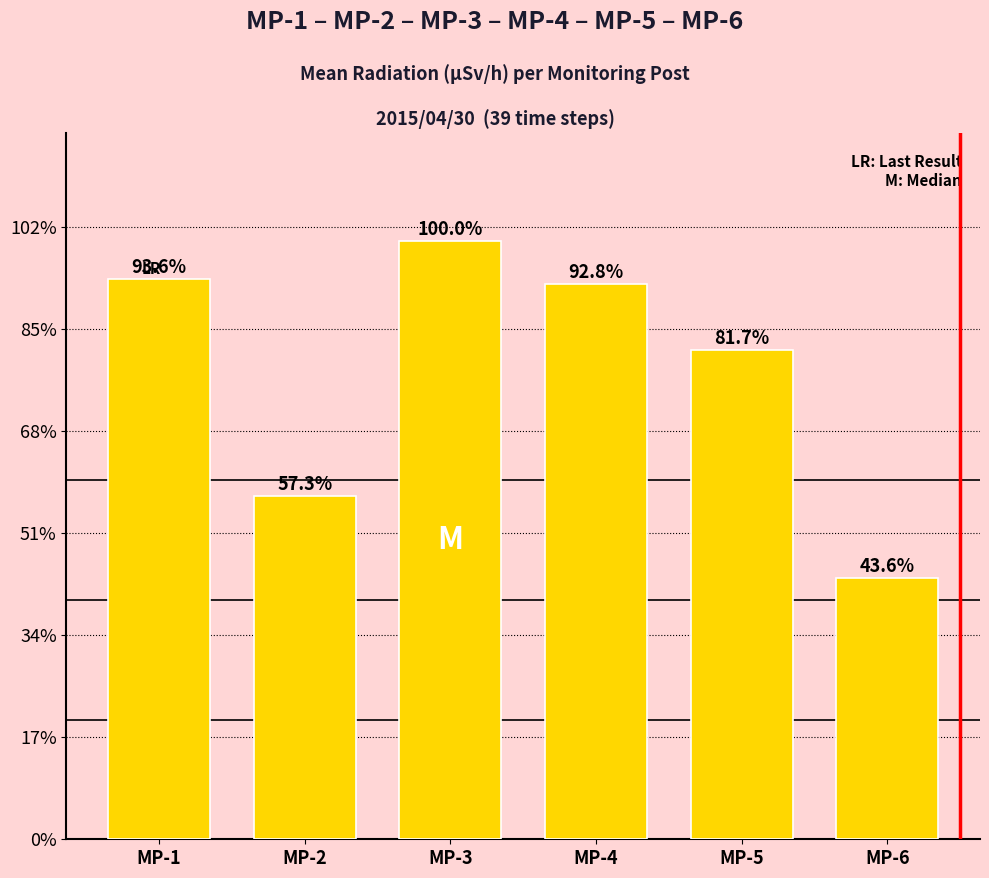

Which label corresponds to the smallest value in the chart?

MP-6